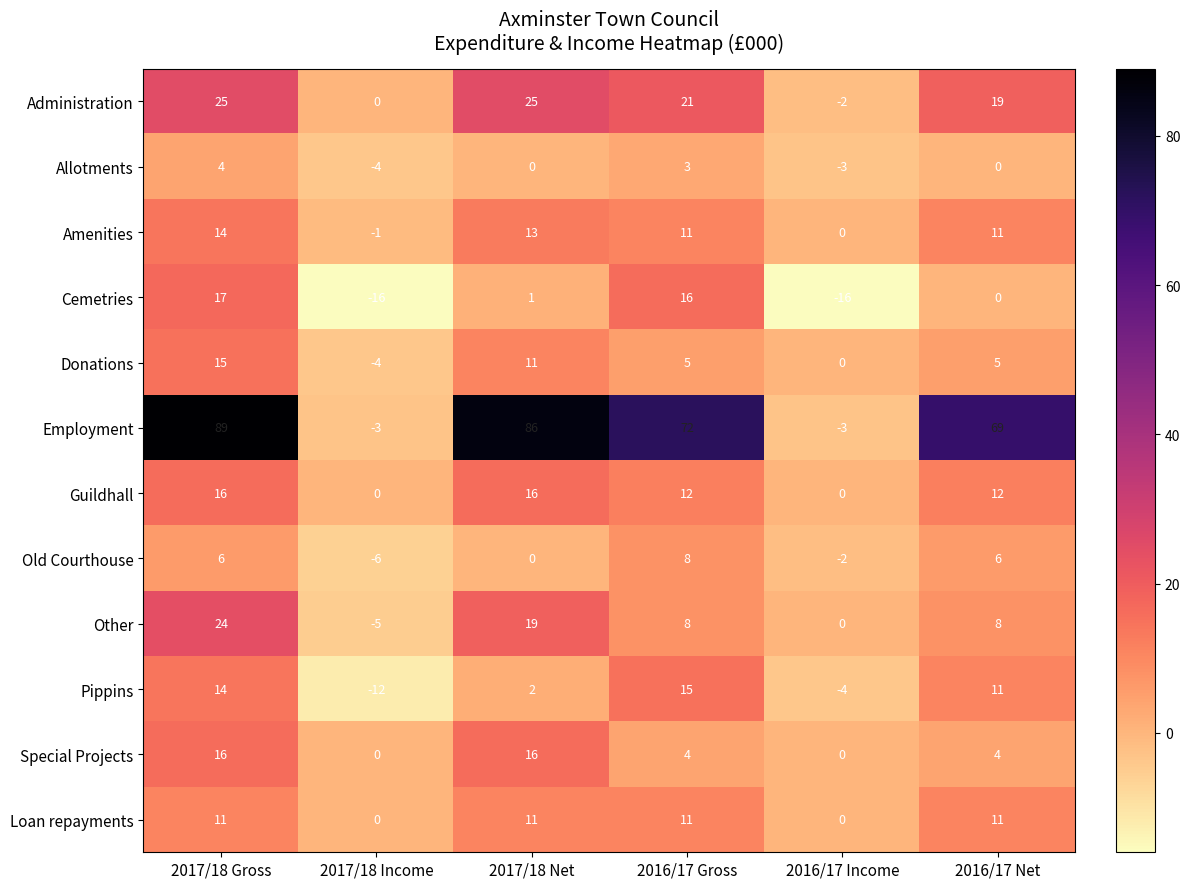

True or false: Employment has a value of 69 at 2016/17 Net.

True